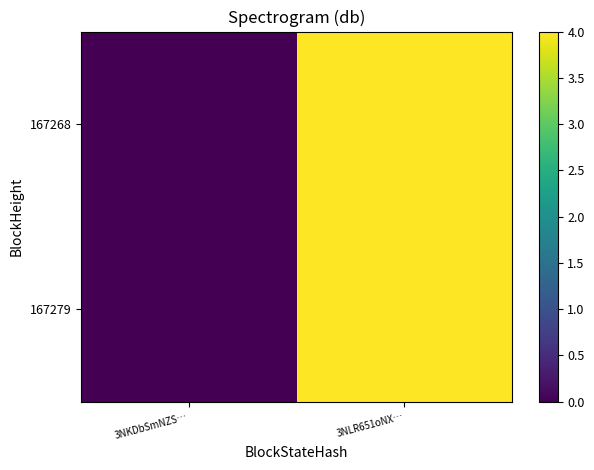

Reading right to left, what are all the values shown in this chart?

167279: 3NLR651oNX…=4	3NKDbSmNZS…=0
167268: 3NLR651oNX…=4	3NKDbSmNZS…=0